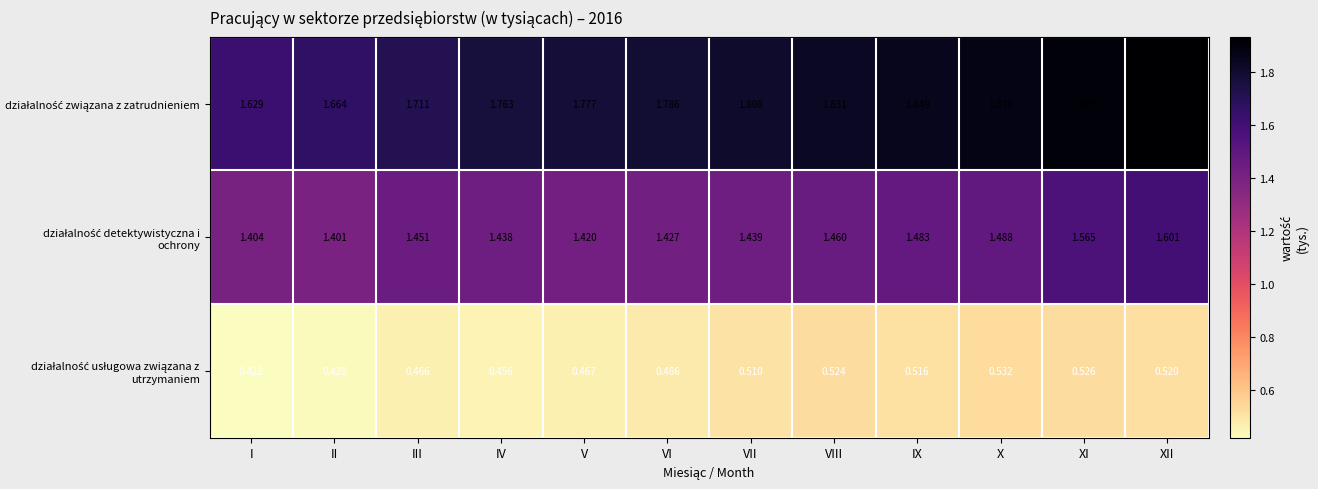

How many data points does each series have?

12